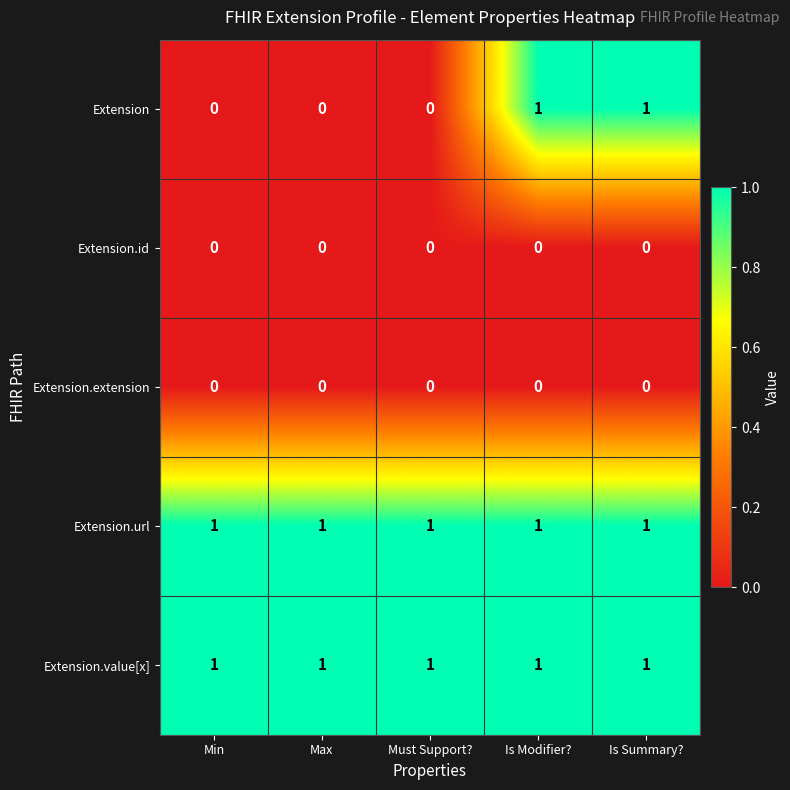

At how many categories does at least one series exceed 0?

5